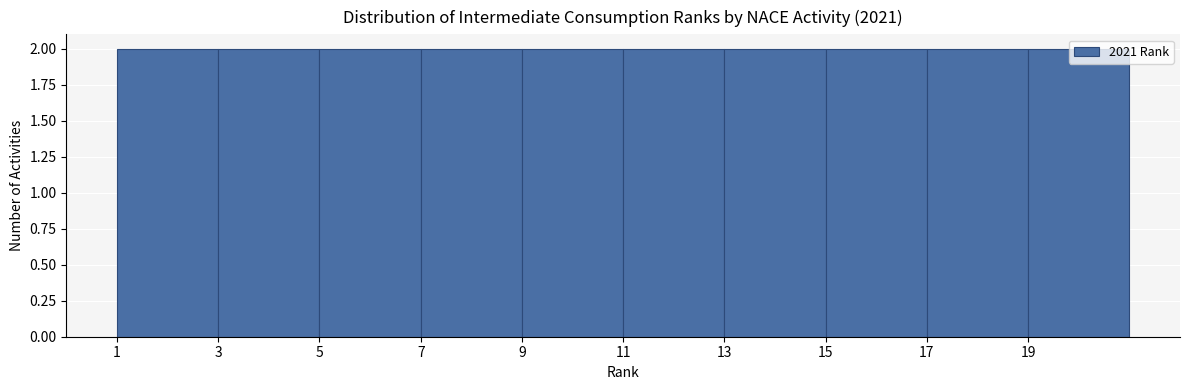

Reading left to right, transcribe this chart: for each bar, give the range it covers on the x-axis and its height. The values are not printed on the chart, so give them approximately, as read against the axis.

1 to 3: 2
3 to 5: 2
5 to 7: 2
7 to 9: 2
9 to 11: 2
11 to 13: 2
13 to 15: 2
15 to 17: 2
17 to 19: 2
19 to 21: 2